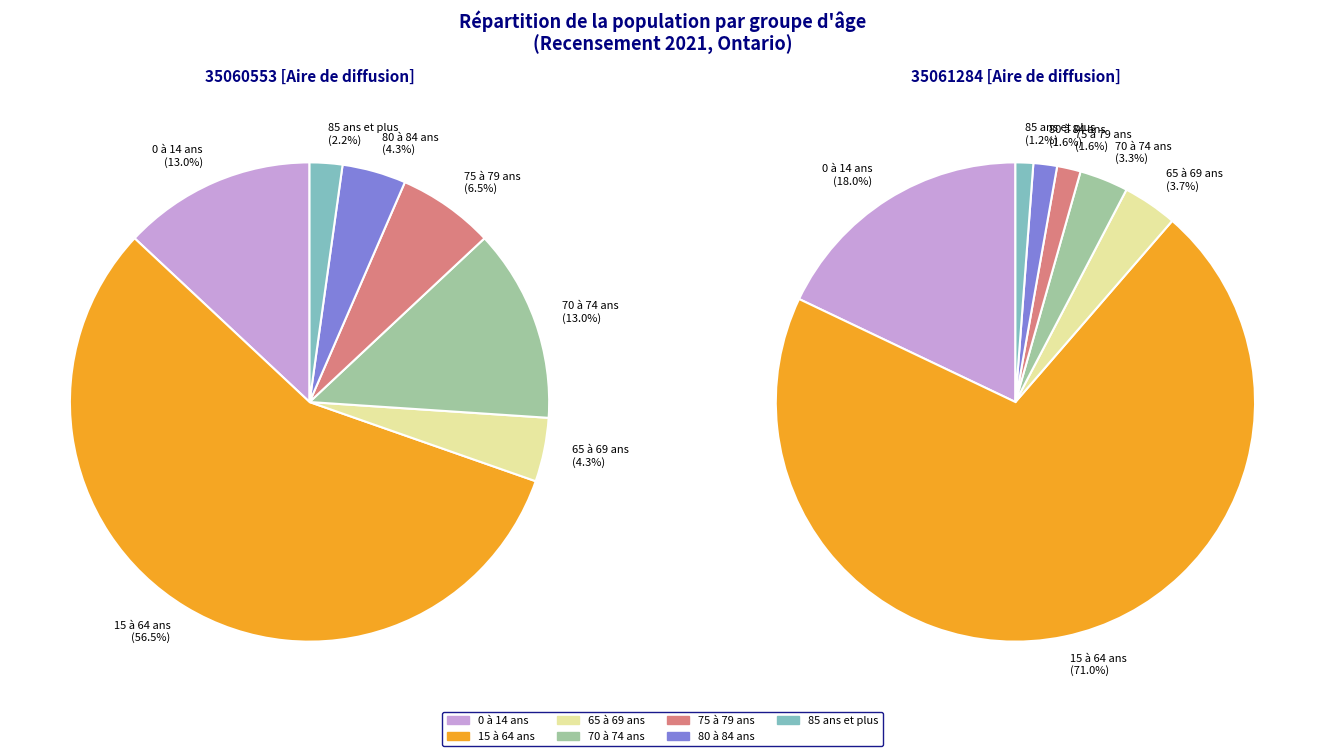

What is the change in value from 75 à 79 ans to 80 à 84 ans?

-2.2